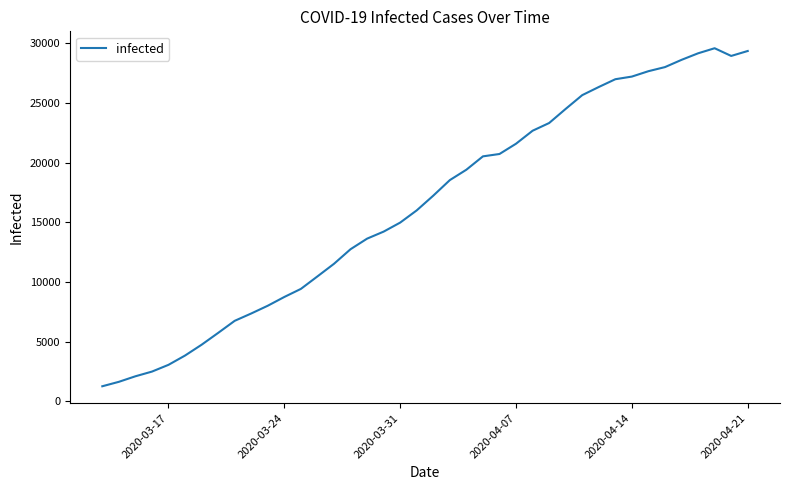

What is the smallest value displayed?

1264